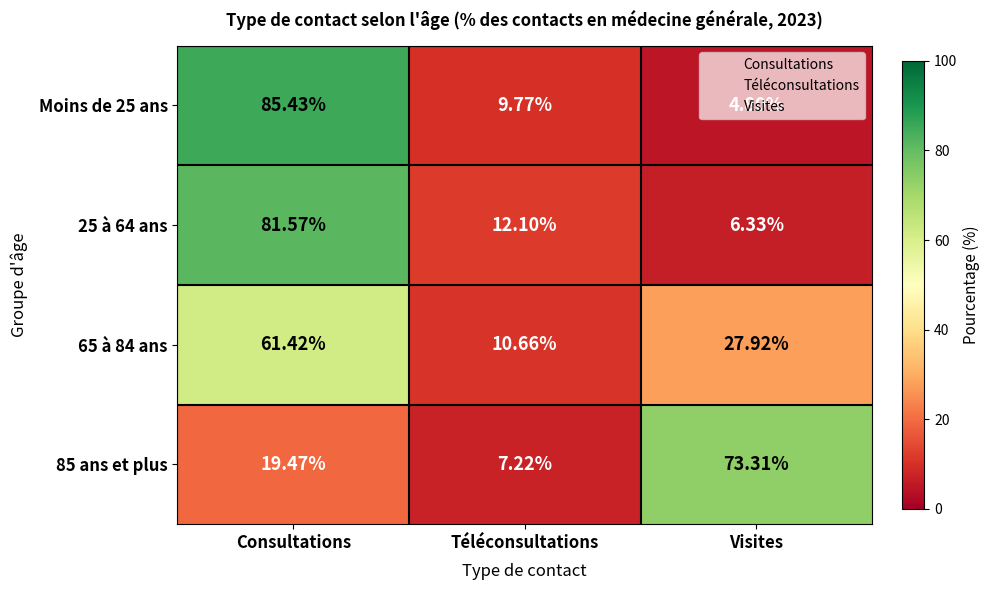

Where does the 25 à 64 ans series first go above 12?

Consultations